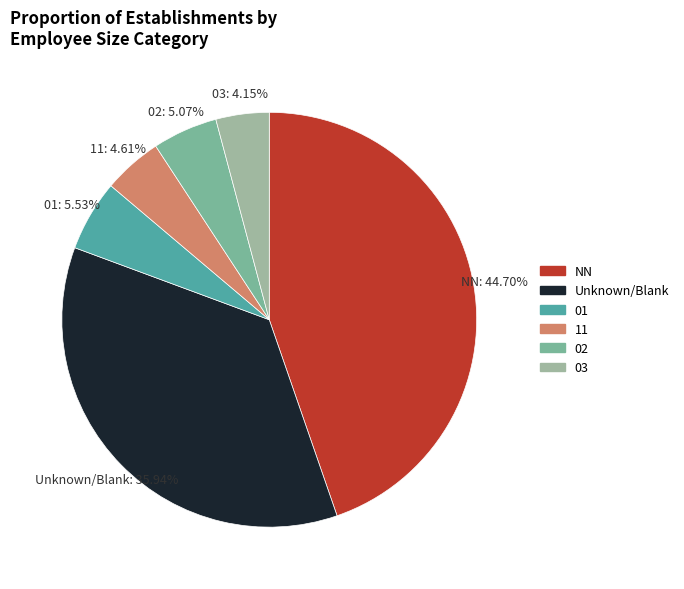

Count the number of slices in the pie.

6